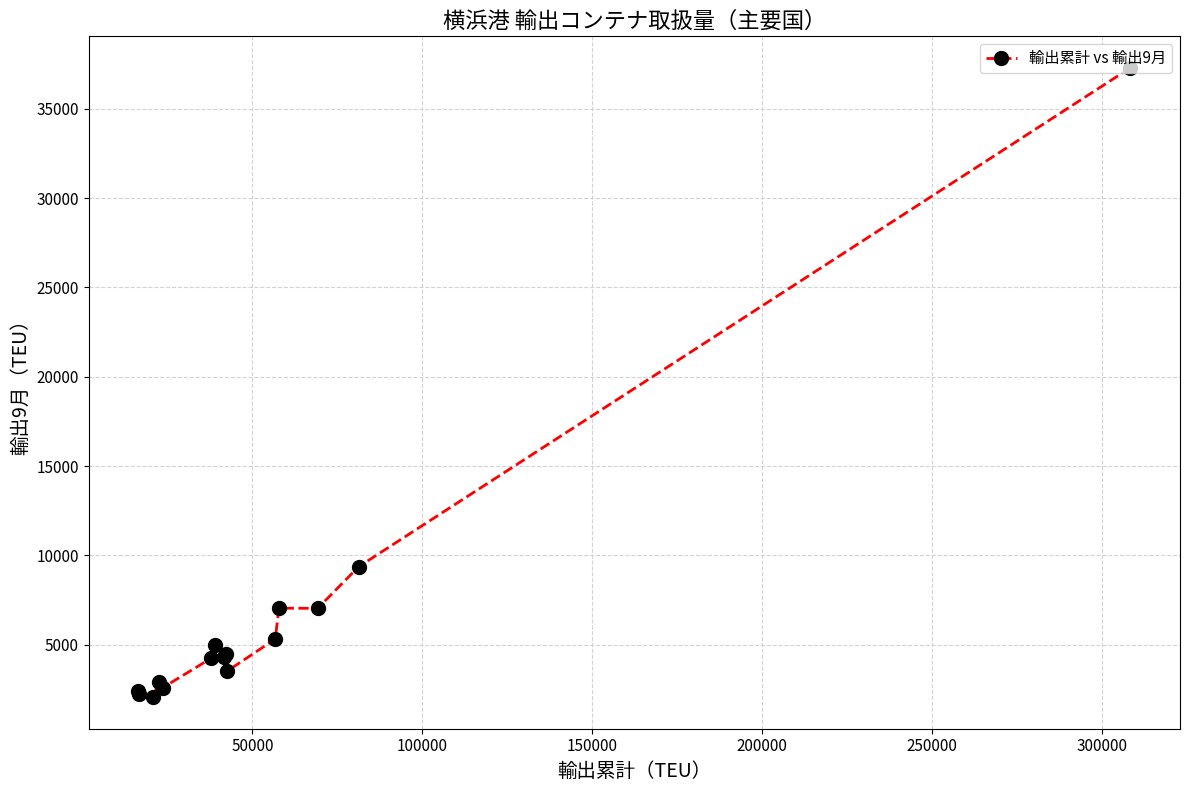

What is the average value?

6650.8